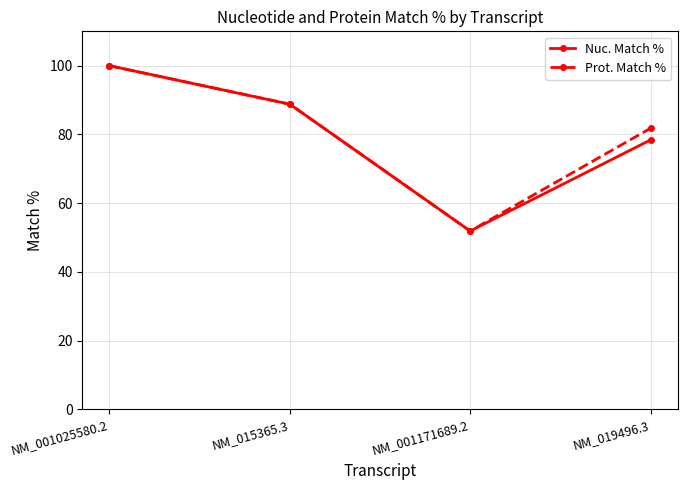

What is the difference between the highest and lowest values at NM_019496.3?

3.4